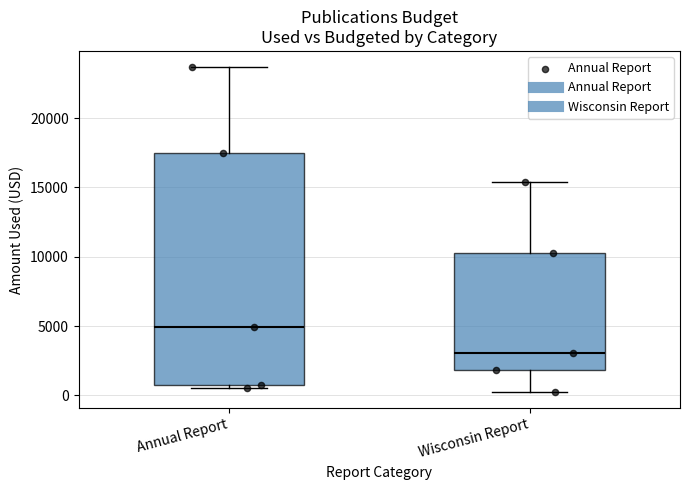

Where is the upper edge of the box for Annual Report on the y-axis? The values are not printed on the chart, so give them approximately, as read against the axis.

17500